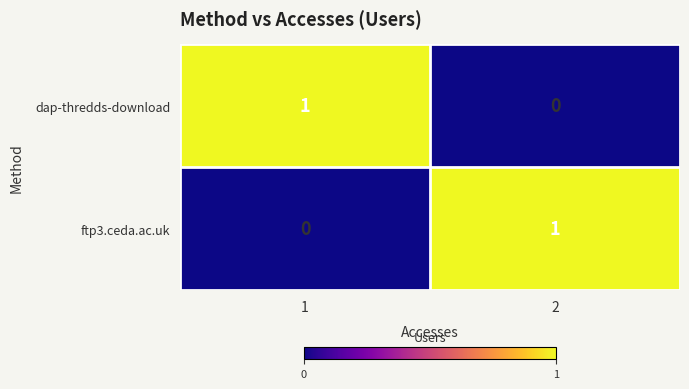

The value of ftp3.ceda.ac.uk at 2 is 1. True or false?

True